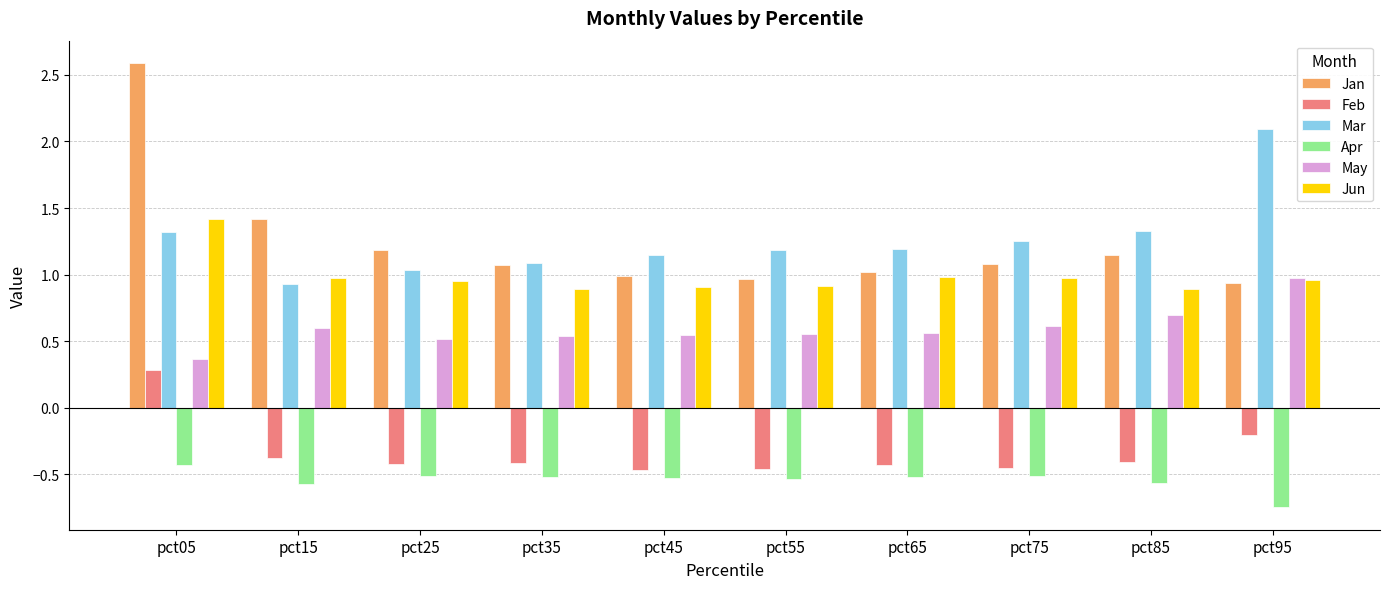

At which label does May reach its minimum?

pct05